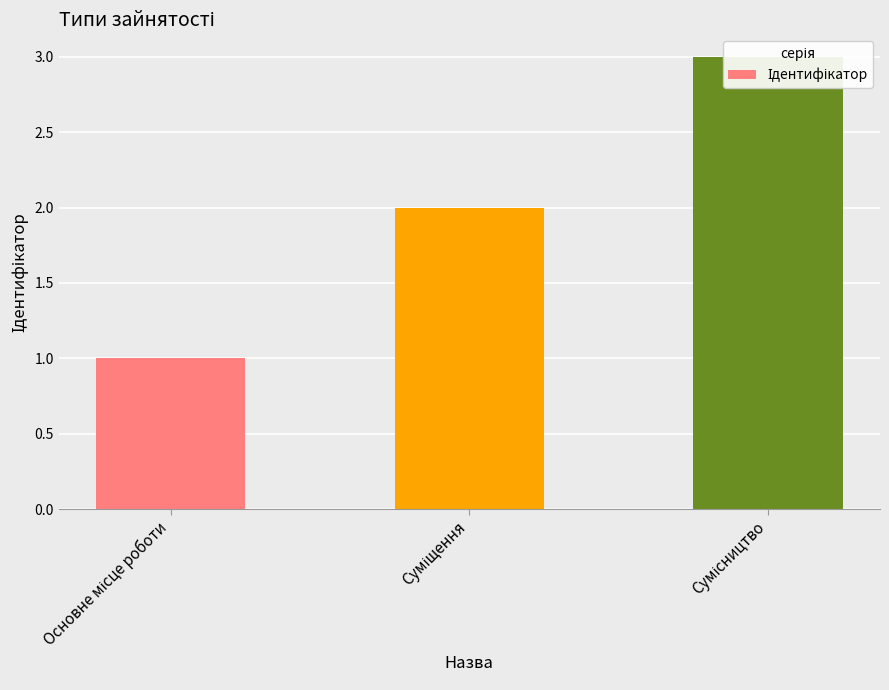

What is the sum of all values?

6